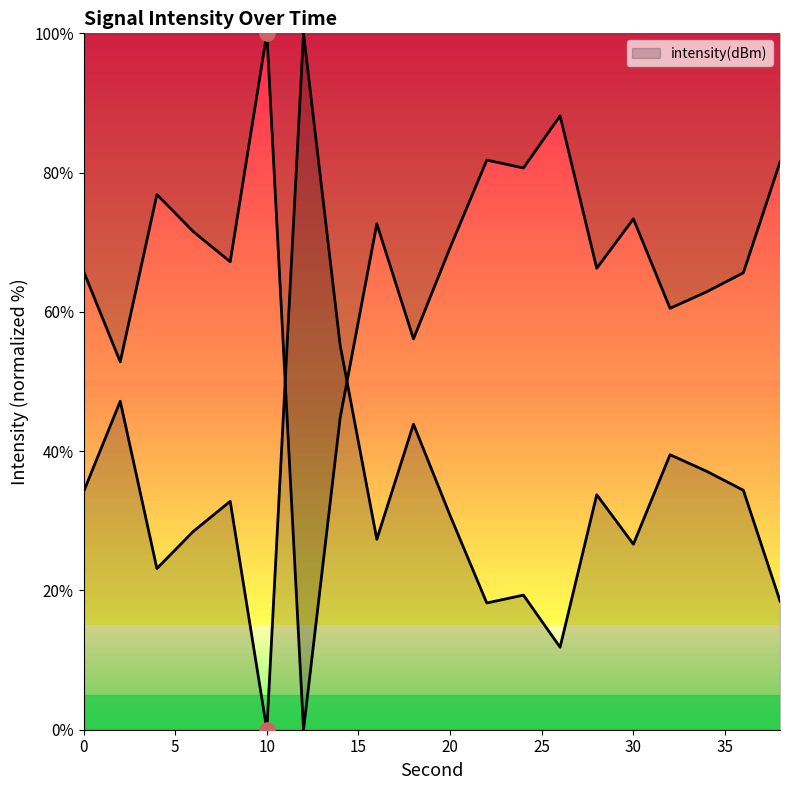

Which has a higher value, 16 or 28?

28